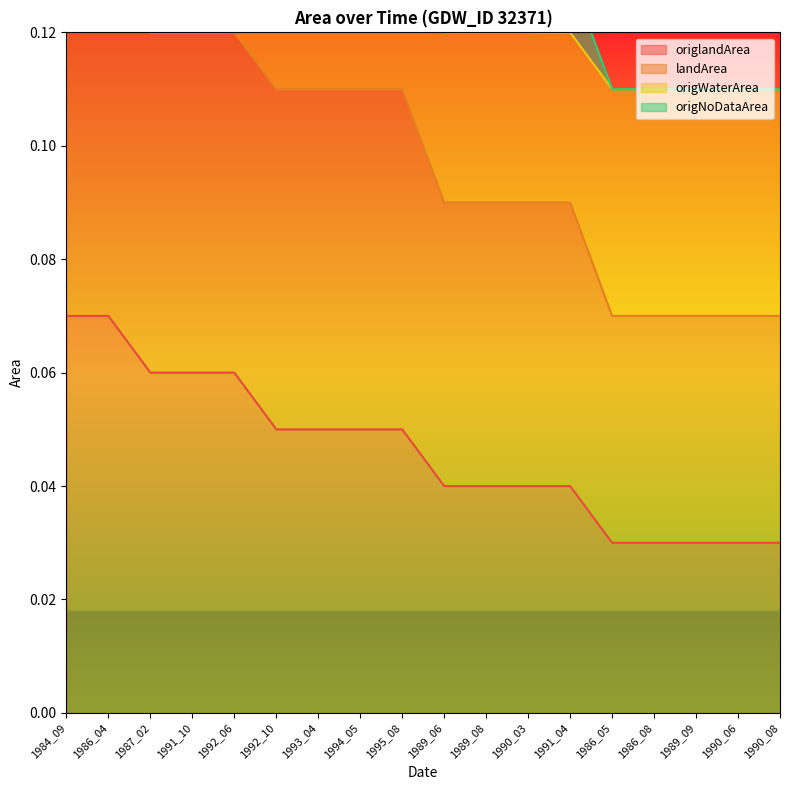

At which label does landArea reach its minimum?

1986_05